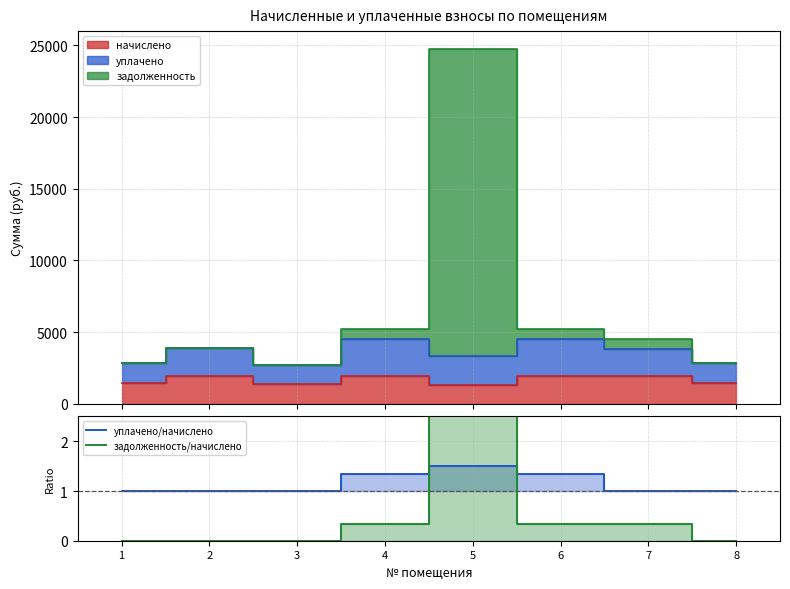

Reading right to left, what are all the values shown in this chart?

уплачено/начислено: 1.0	1.0	1.3	1.5	1.3	1.0	1.0	1.0
задолженность/начислено: 0.0	0.3	0.3	15.9	0.3	0.0	0.0	0.0